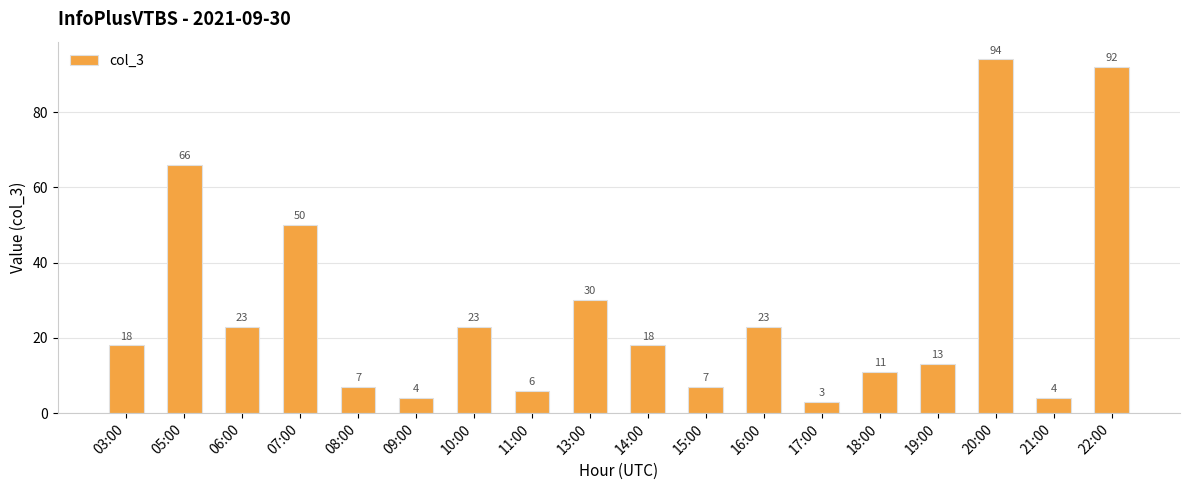

What is the difference between the maximum and minimum values?

91